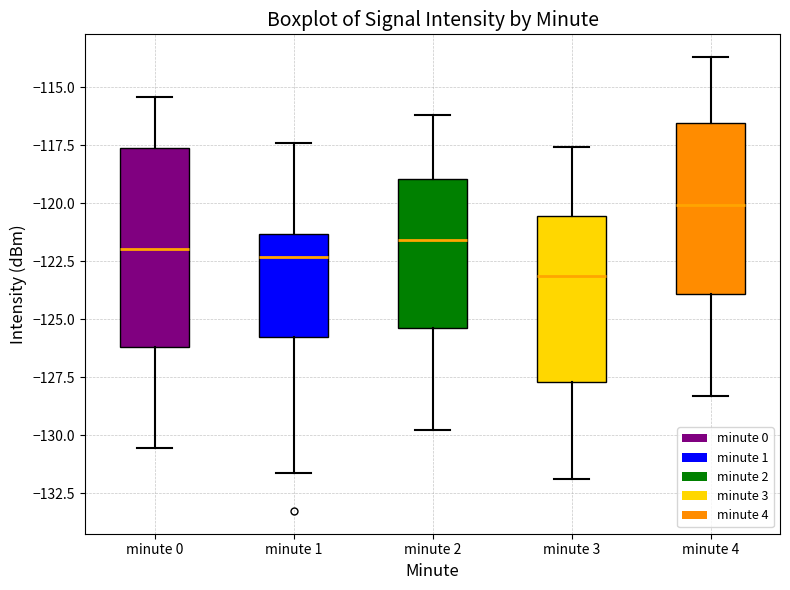

Where is the upper edge of the box for minute 2 on the y-axis? The values are not printed on the chart, so give them approximately, as read against the axis.

-119.0